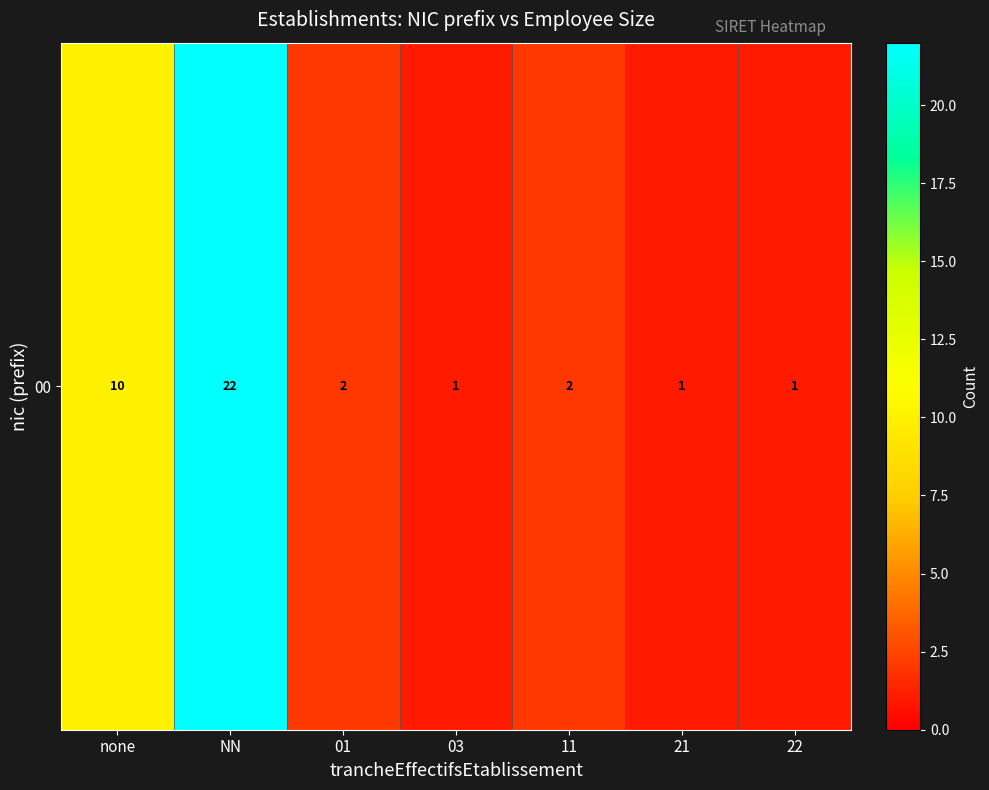

List the labels in order of value, smallest first.

03, 21, 22, 01, 11, none, NN